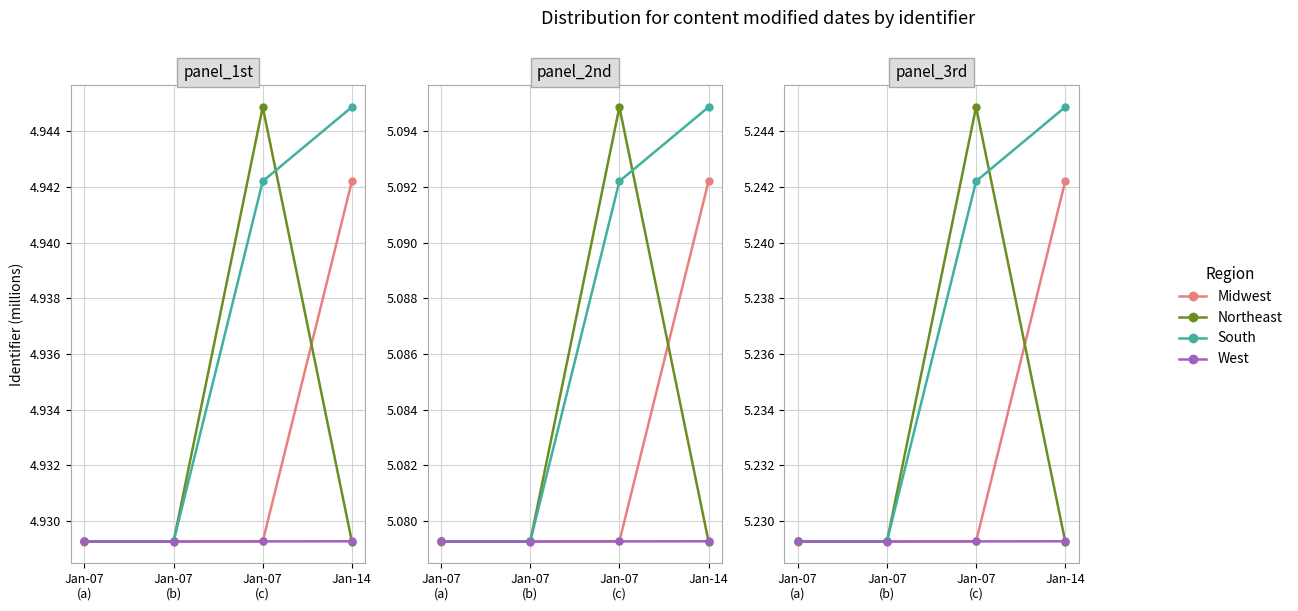

Where do Midwest and West first cross each other?

Jan-07
(a) and Jan-07
(b)